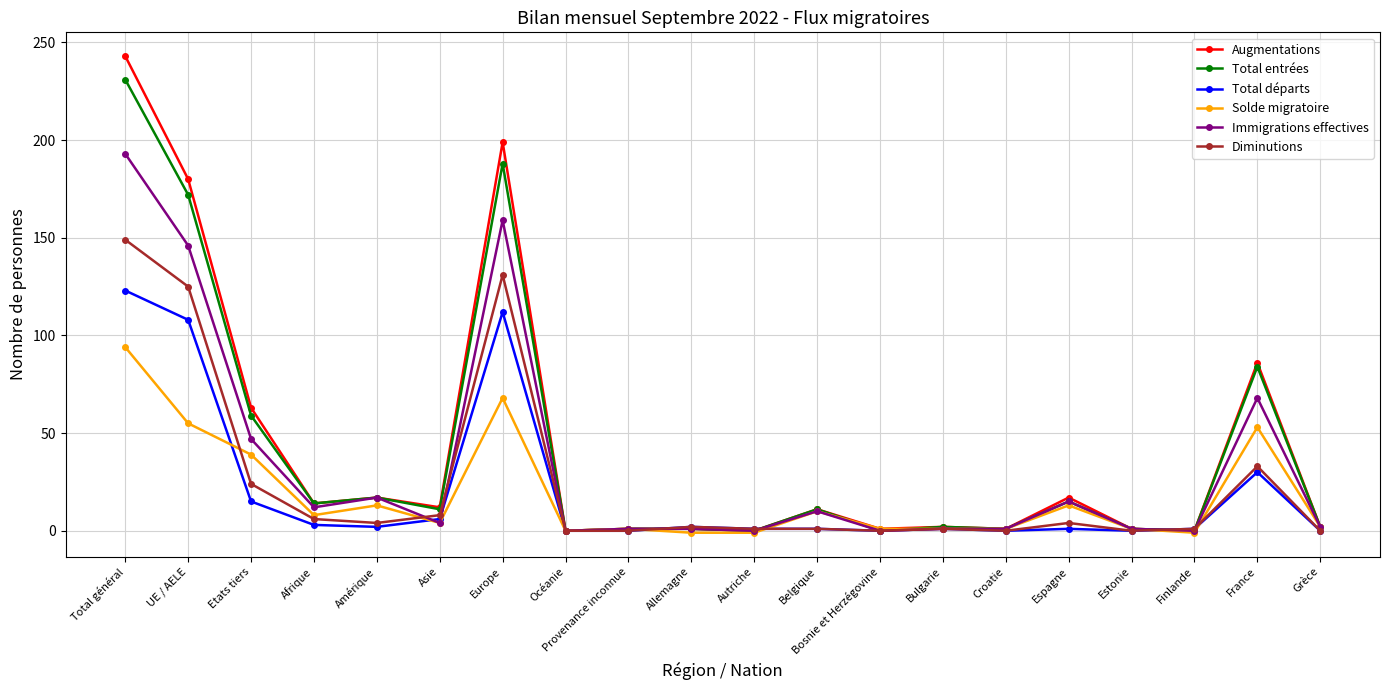

List the series in order of their peak value, lowest first.

Solde migratoire, Total départs, Diminutions, Immigrations effectives, Total entrées, Augmentations